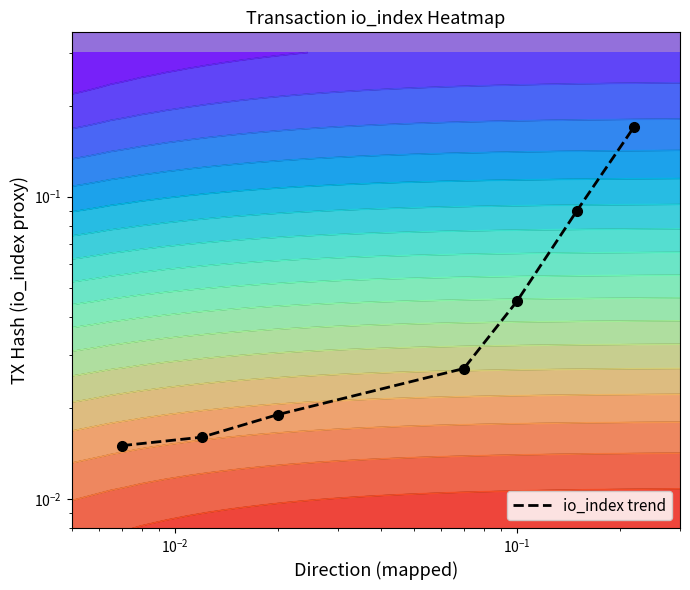

What is the difference between the maximum and minimum values?

0.2